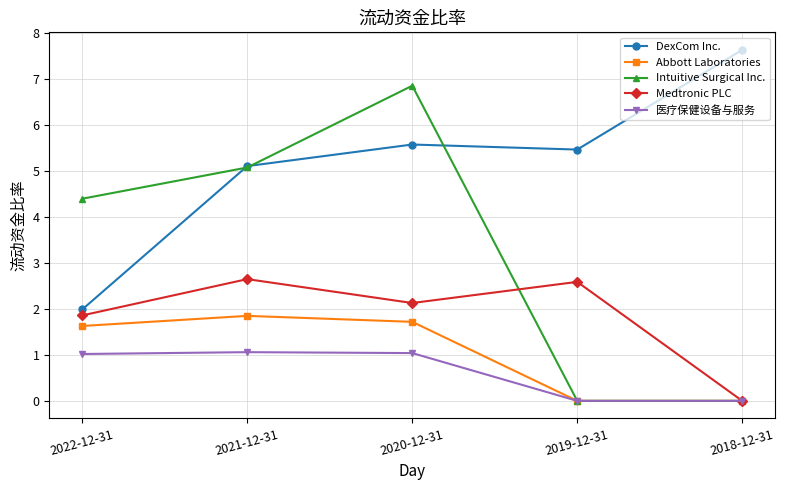

Is the value of 医疗保健设备与服务 at 2019-12-31 greater than the value of Medtronic PLC at 2019-12-31?

No